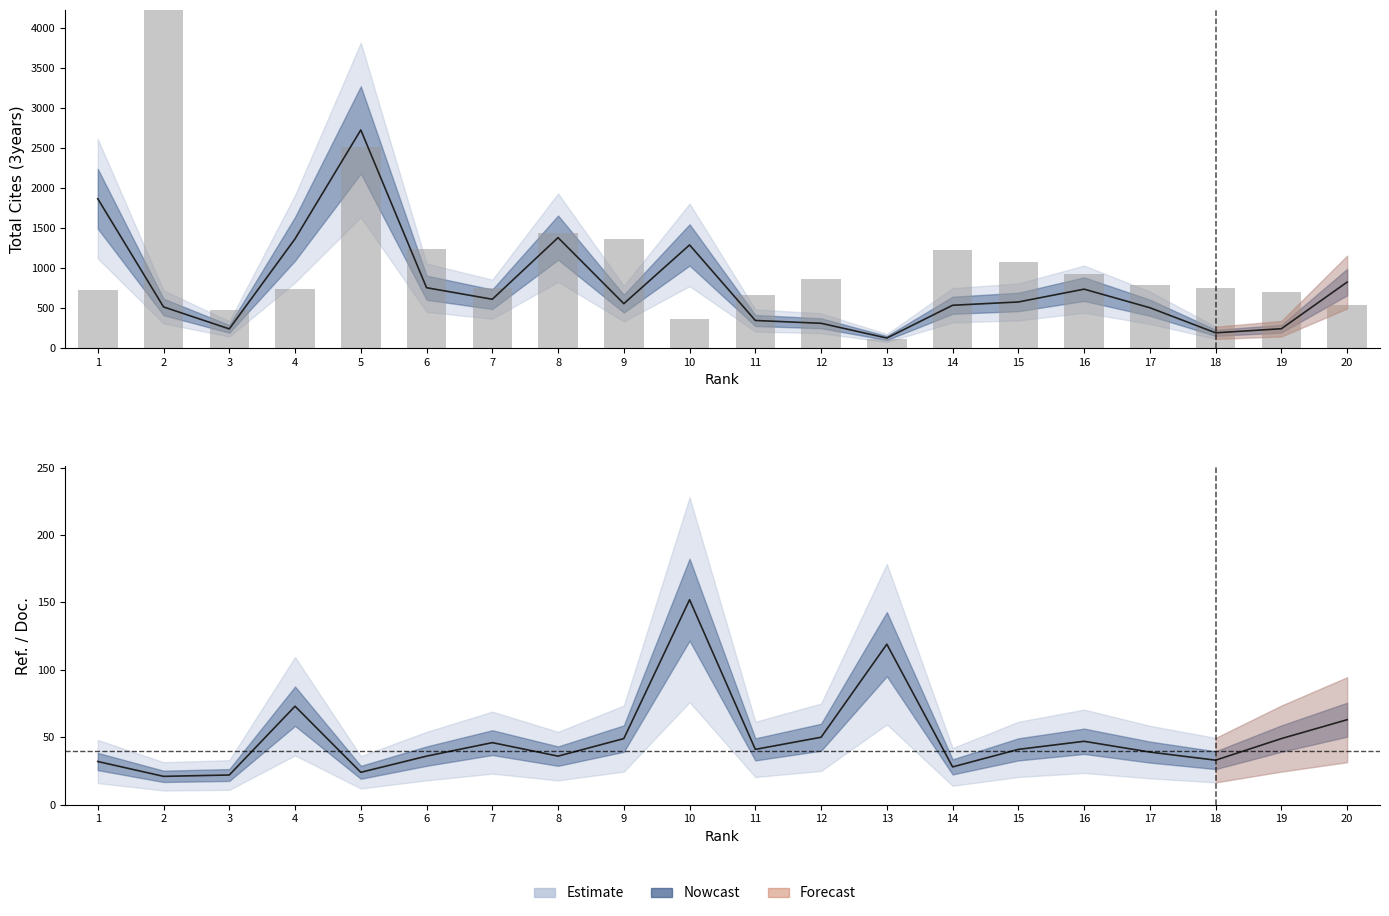

Rank the series by their average value, from highest to lowest.

Citable Docs. (3years), Total Cites (3years), Ref. / Doc.